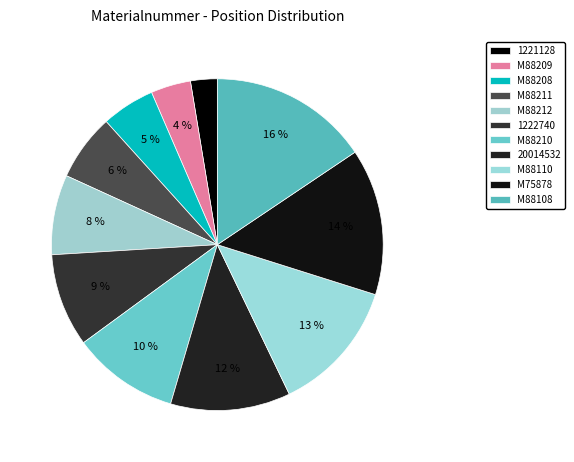

What is the smallest slice in the pie chart?

1221128